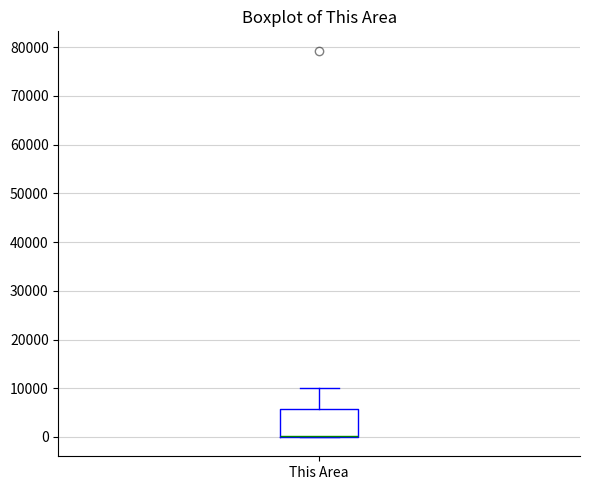

Transcribe this box plot: give where the median line is, the range the box spans, and where the two whiskers end, as read against the y-axis. The values are not printed on the chart, so give them approximately, as read against the axis.

median 0 (drawn on the box's lower edge), box 0 to 6000, whiskers 0 to 10000